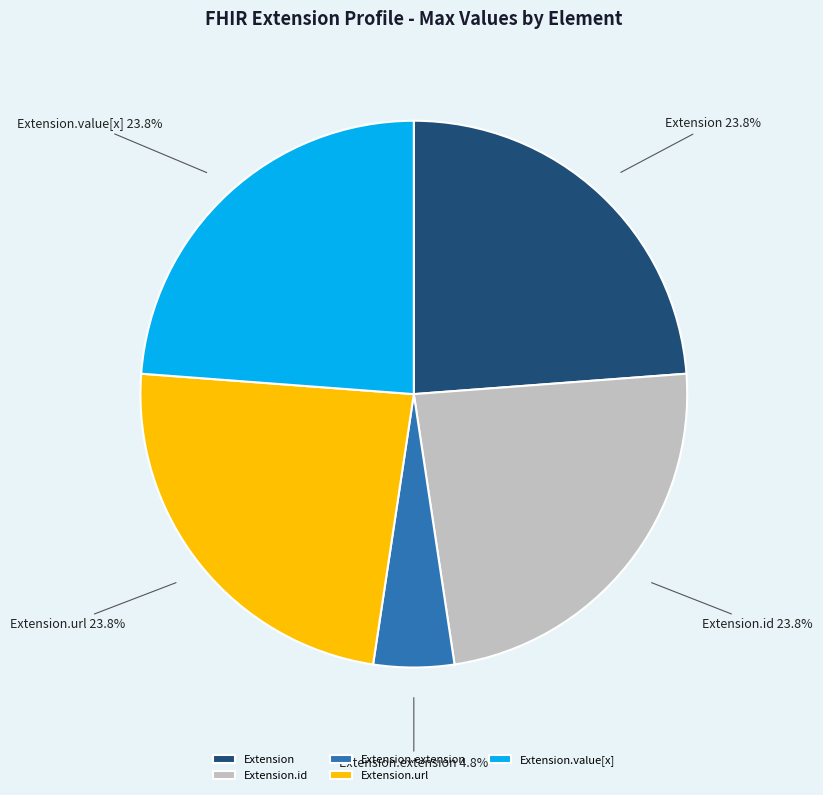

Between Extension.extension and Extension.value[x], which is larger?

Extension.value[x]